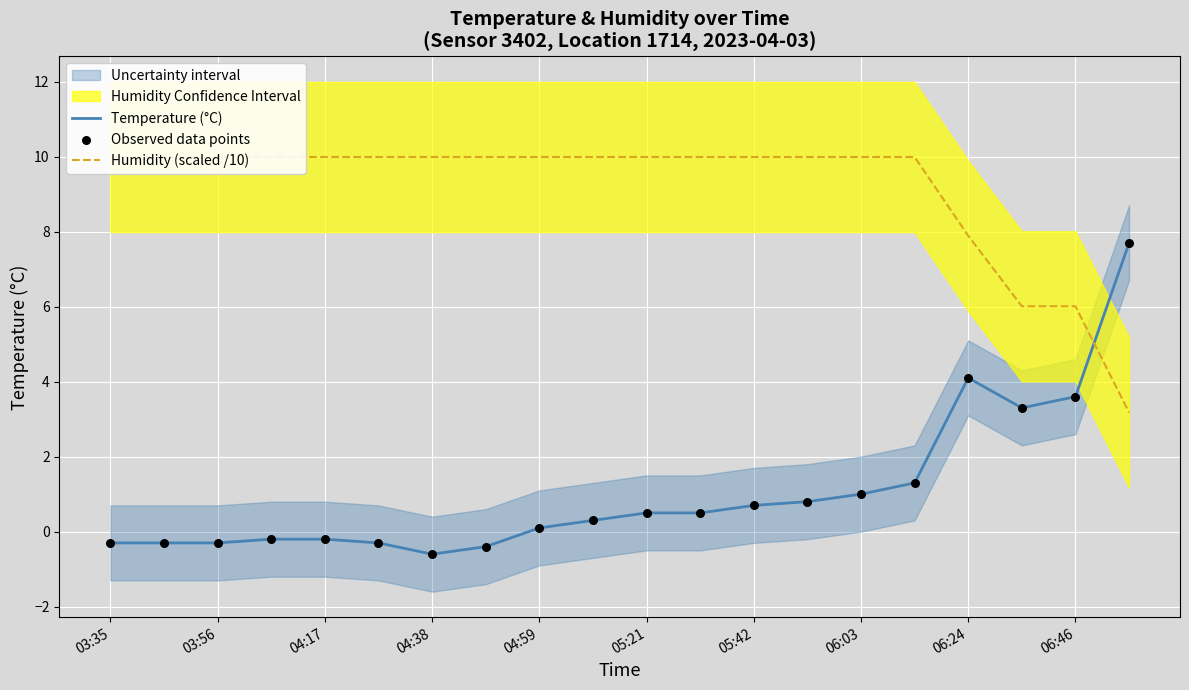

What are all the series names shown in the legend?

Temperature (°C), Humidity (scaled /10), Observed data points